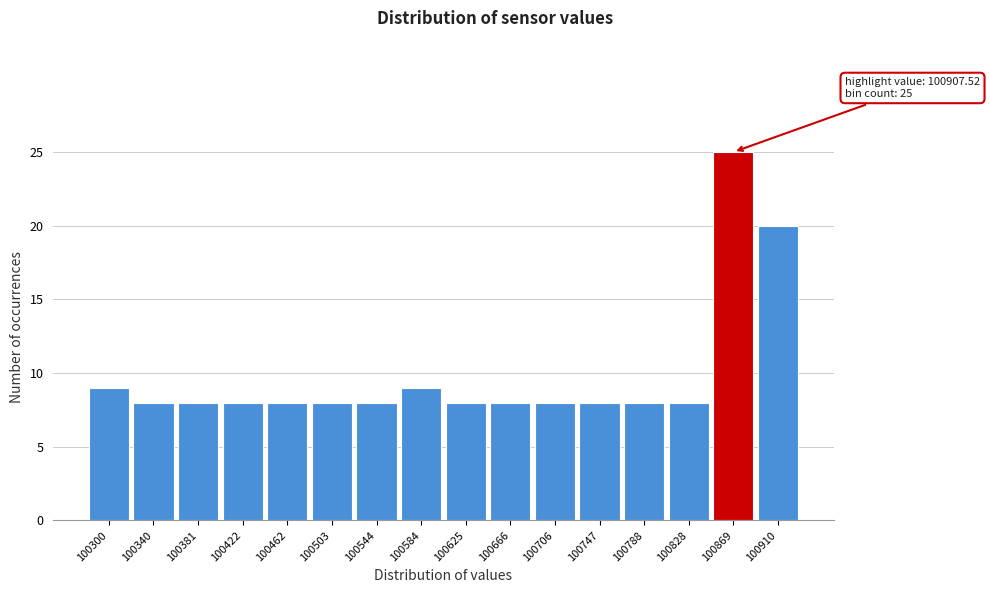

Reading left to right, transcribe all the data shown in this chart.

100300=9	100340=8	100381=8	100422=8	100462=8	100503=8	100544=8	100584=9	100625=8	100666=8	100706=8	100747=8	100788=8	100828=8	100869=25	100910=20